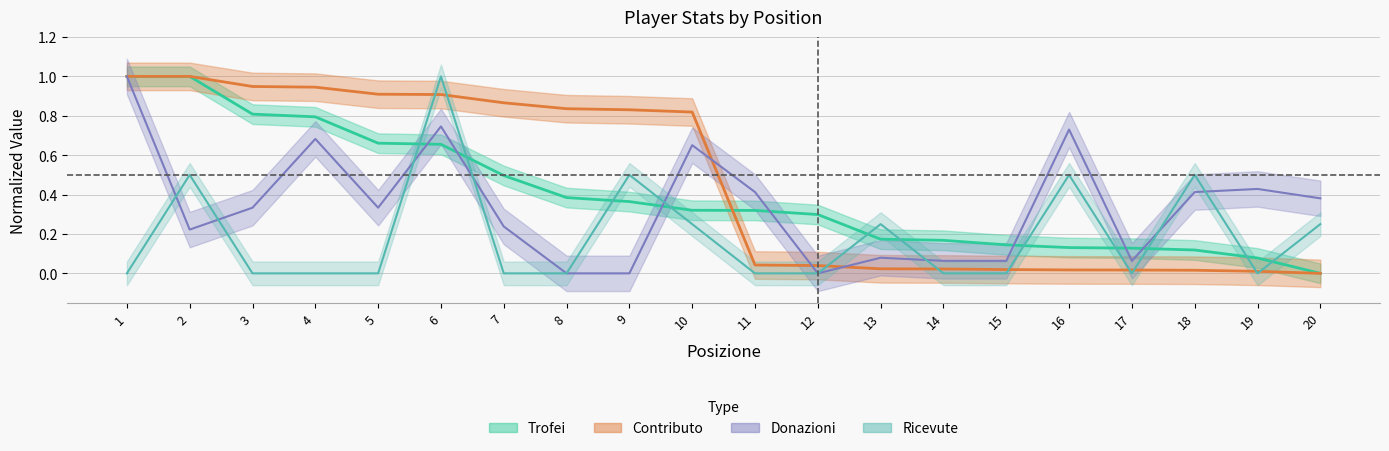

What is the spread (max minus min) of values at 3?

0.9